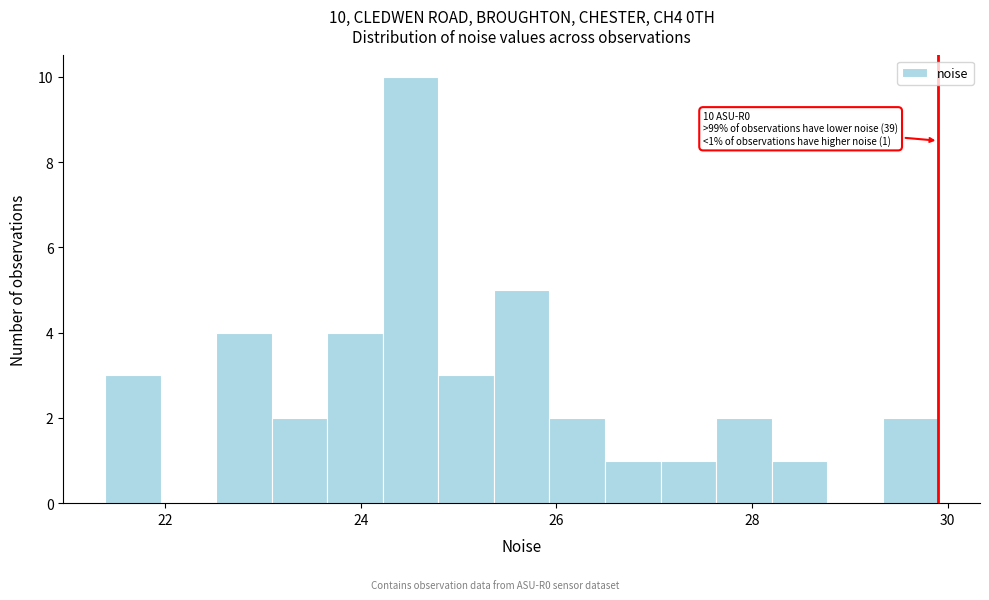

Around what value on the x-axis is the tallest bar? Give the approximate position of its centre, as read against the axis.

24.6